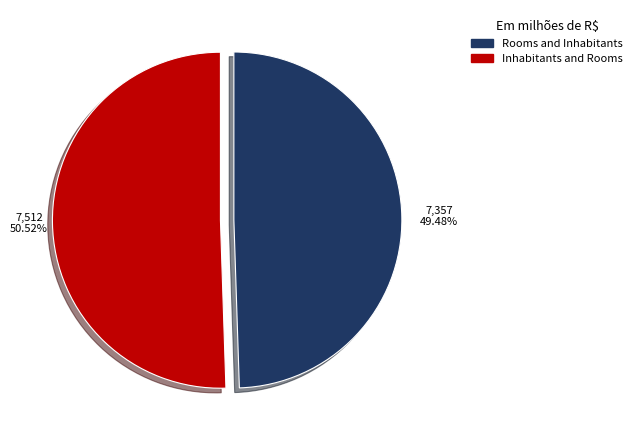

To the nearest percent, what percentage of the pie is Rooms and Inhabitants?

49%